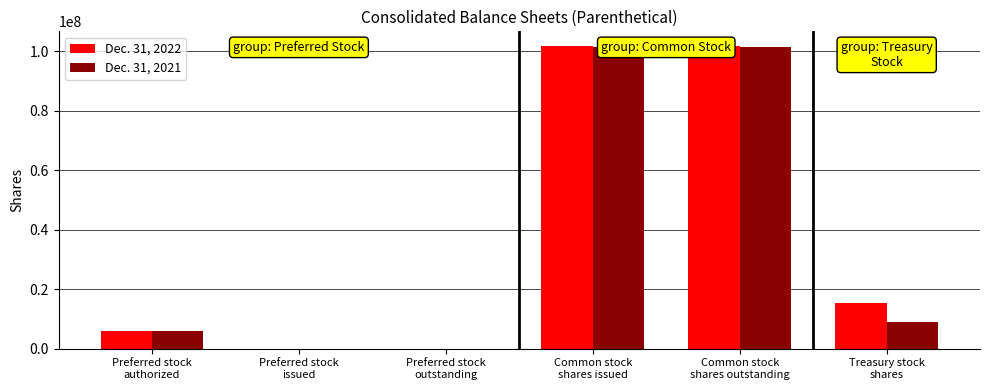

What is the maximum value shown in the chart?

101600000